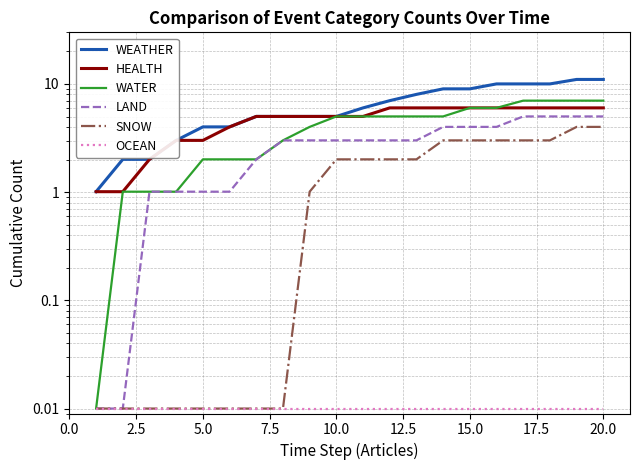

True or false: OCEAN and LAND intersect in this chart.

False